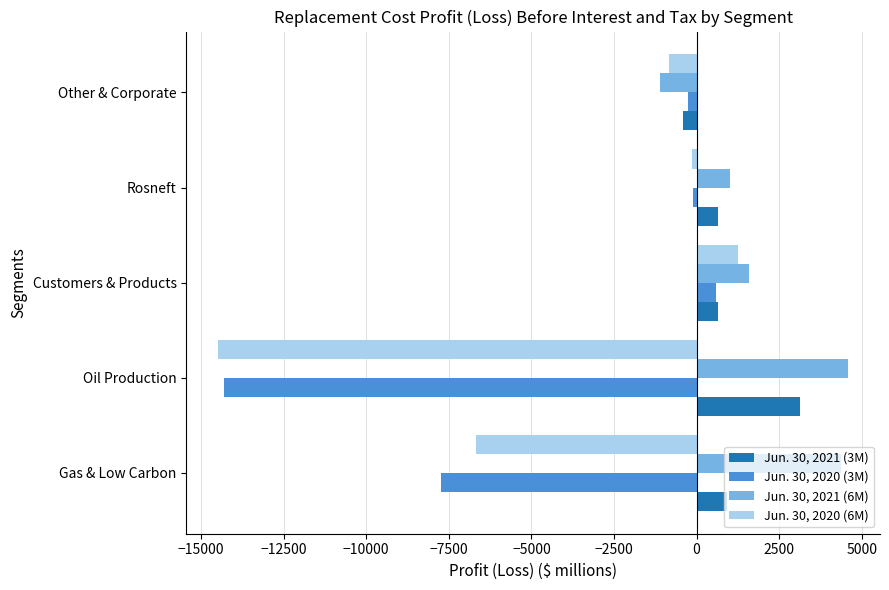

At which label does Jun. 30, 2020 (6M) reach its peak?

Customers & Products